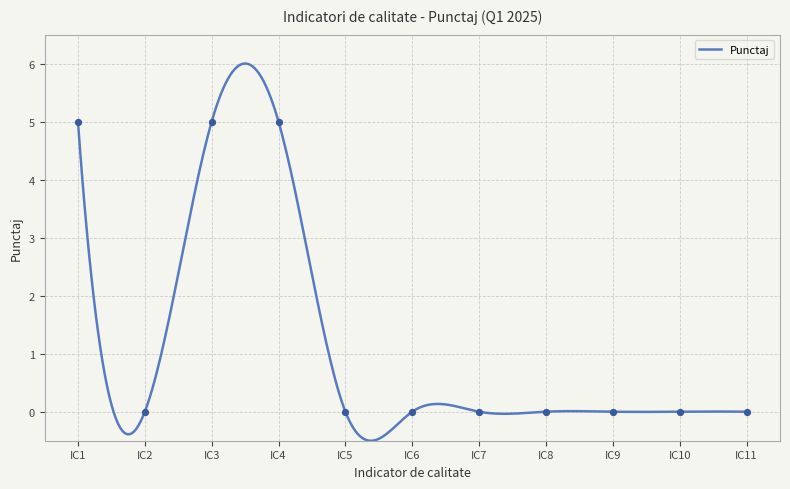

What is the change in value from IC4 to IC11?

-5